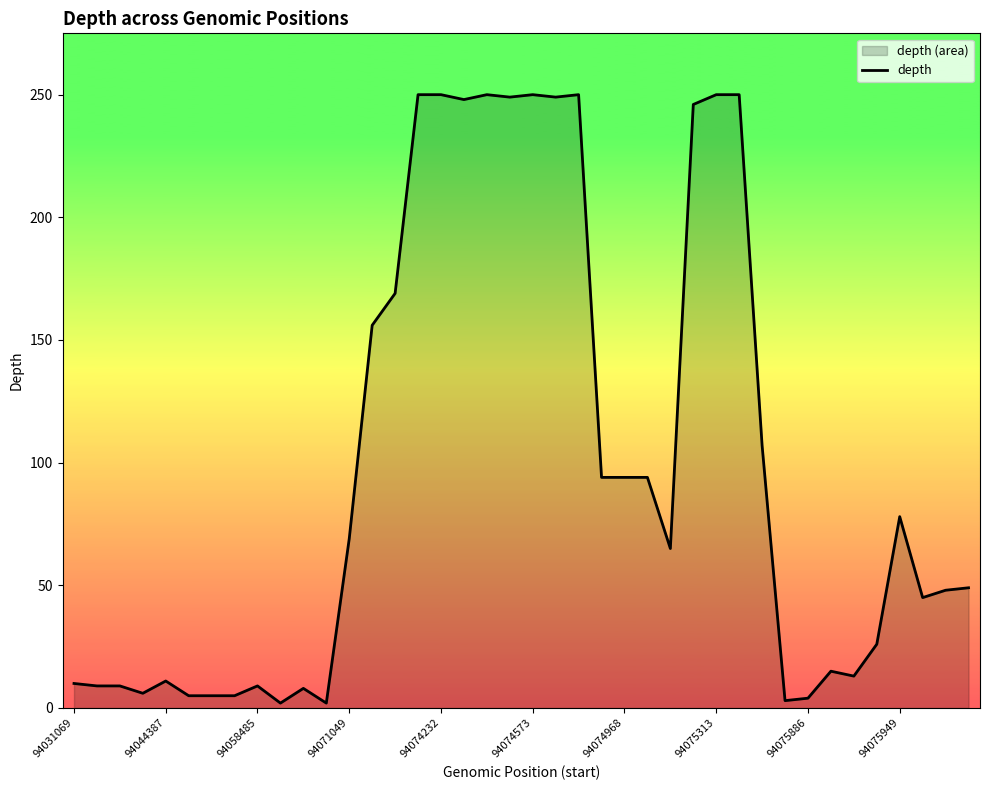

Count the number of values greater than 65.

19